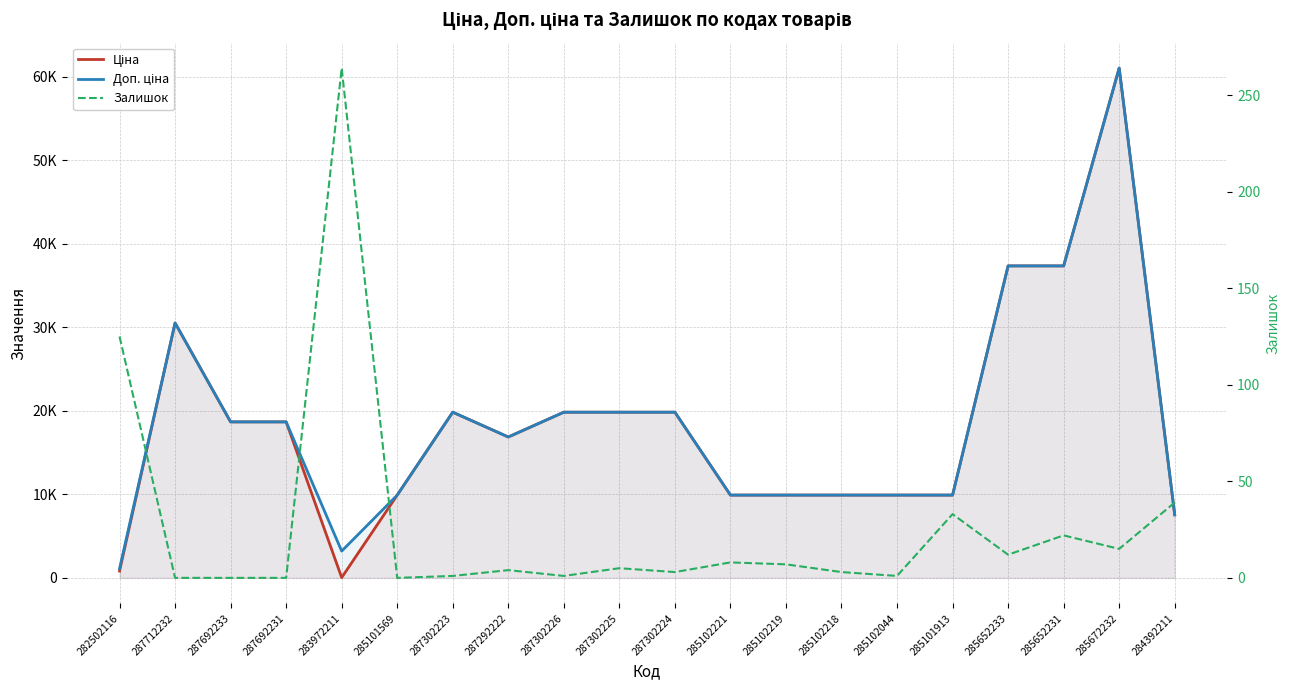

What is the difference between the Ціна values at 287302225 and 287292222?

2967.9